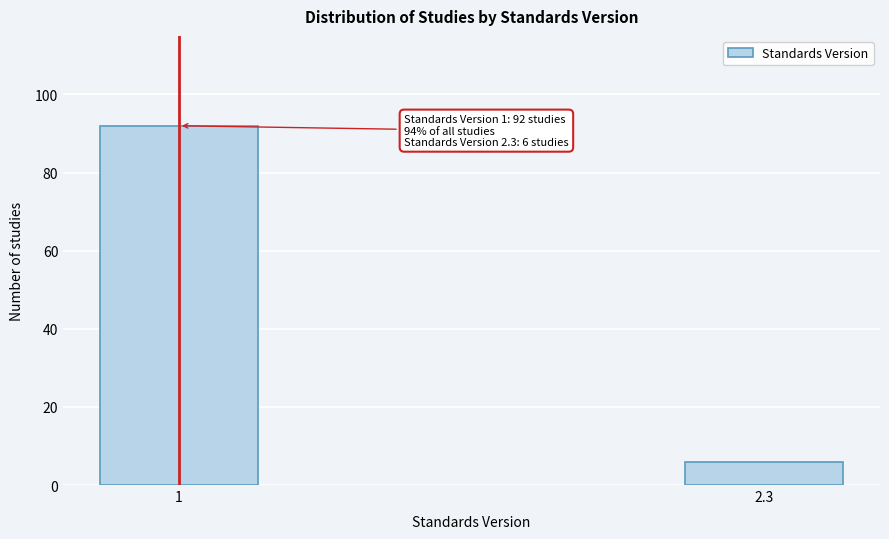

Reading left to right, what are all the values shown in this chart?

1=92	2.3=6